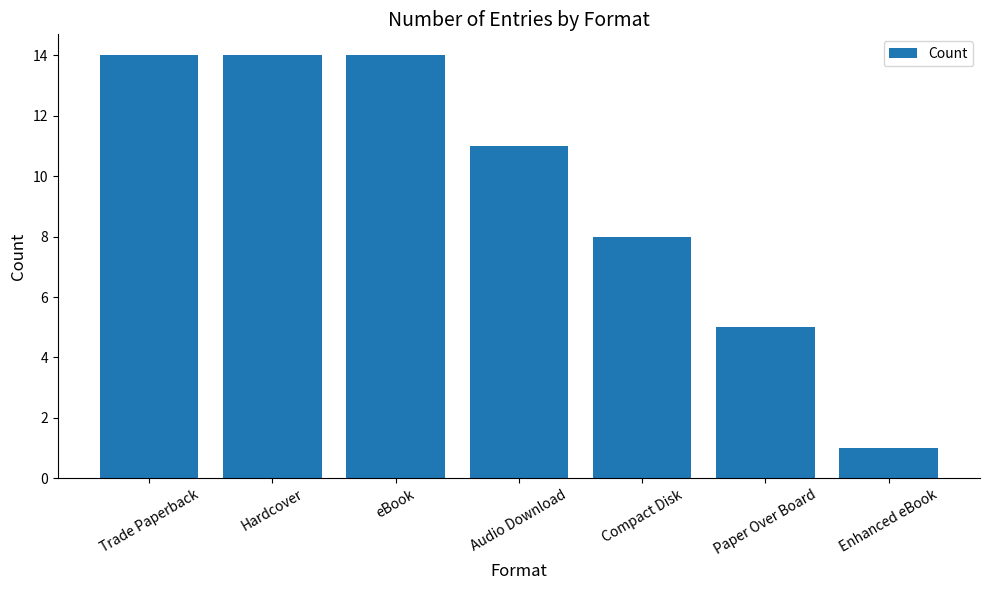

Does the chart contain any negative values?

No